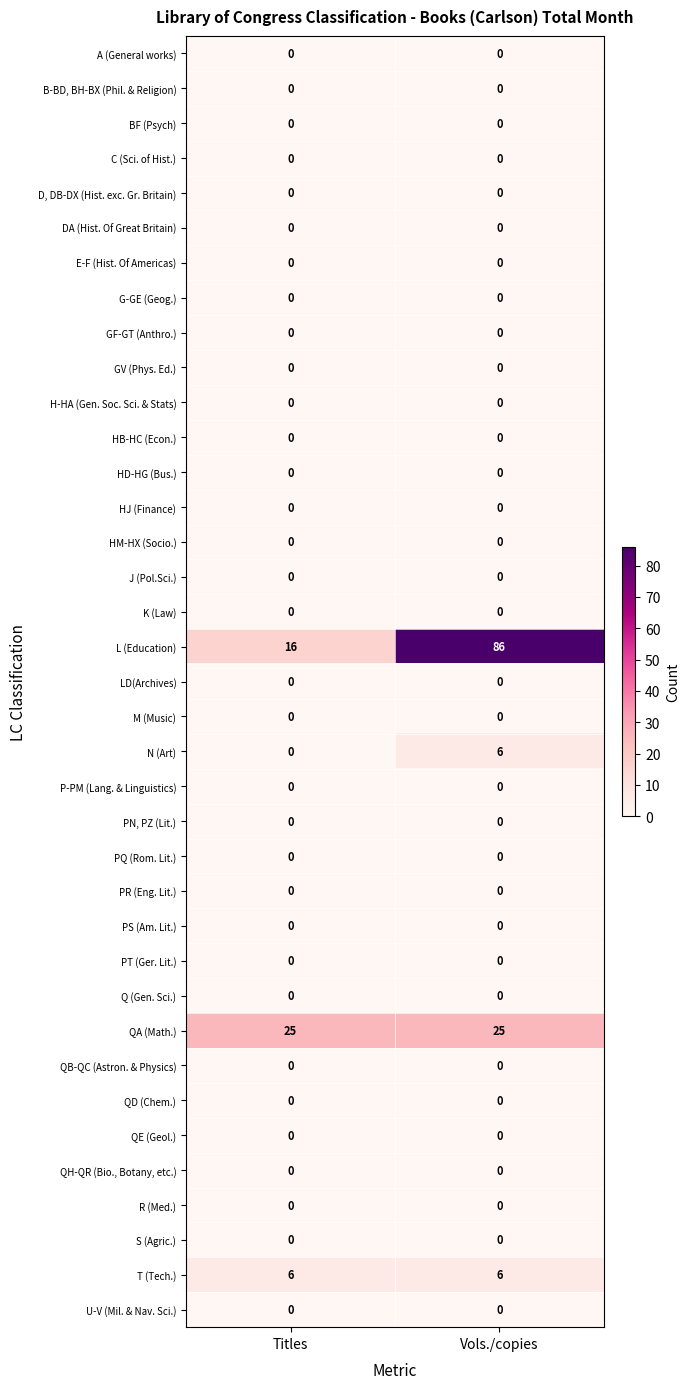

What is the greatest value displayed?

86